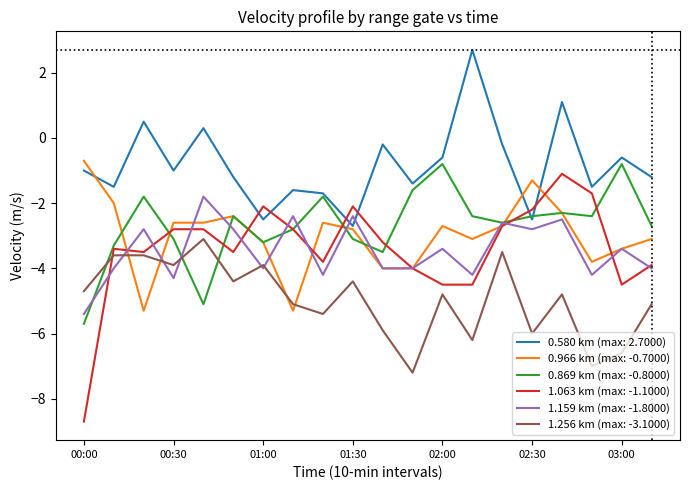

True or false: 1.256 km (max: -3.1000) and 0.580 km (max: 2.7000) cross at least once.

False